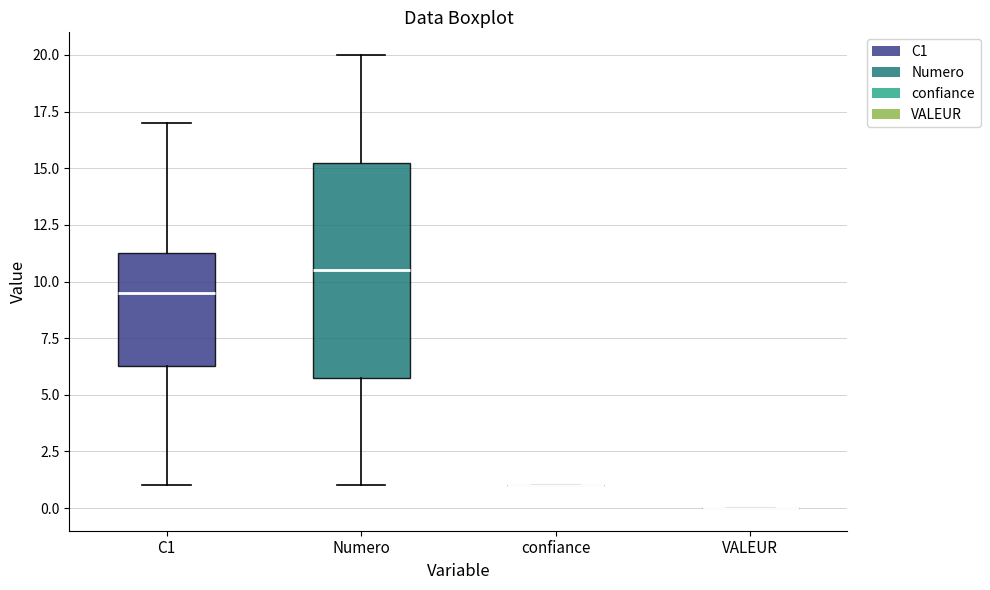

Reading left to right, read every box against the y-axis: the position of its median line, the range the box covers, and the ends of its whiskers. The values are not printed on the chart, so give them approximately, as read against the axis.

C1: median 9.5, box 6.5 to 11.5, whiskers 1.0 to 17.0
Numero: median 10.5, box 6.0 to 15.5, whiskers 1.0 to 20.0
confiance: box collapsed to a line at 1.0, whiskers 1.0 to 1.0
VALEUR: box collapsed to a line at 0.0, whiskers 0.0 to 0.0